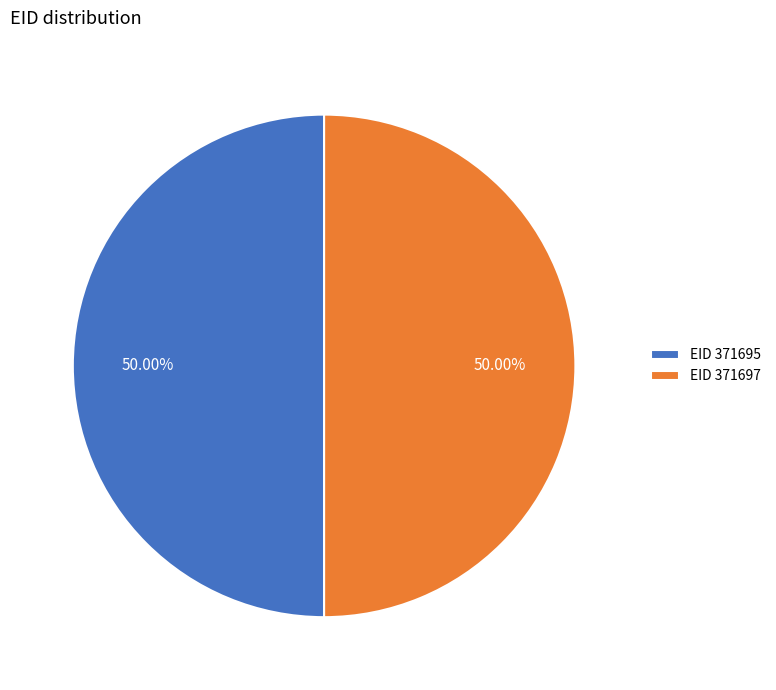

Do EID 371695 and EID 371697 together represent more than half of the pie?

Yes